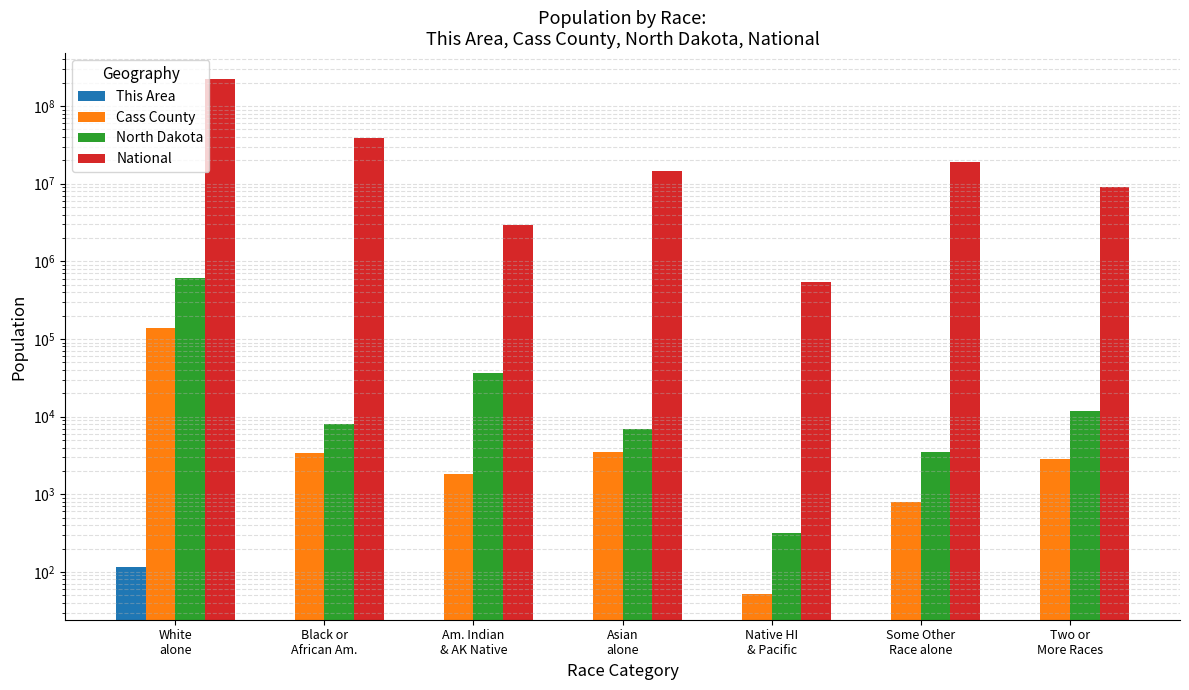

How many data points does each series have?

7